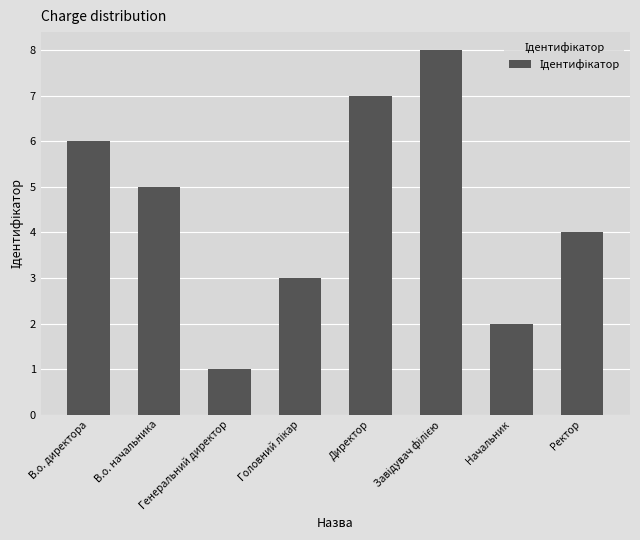

How many data points does each series have?

8